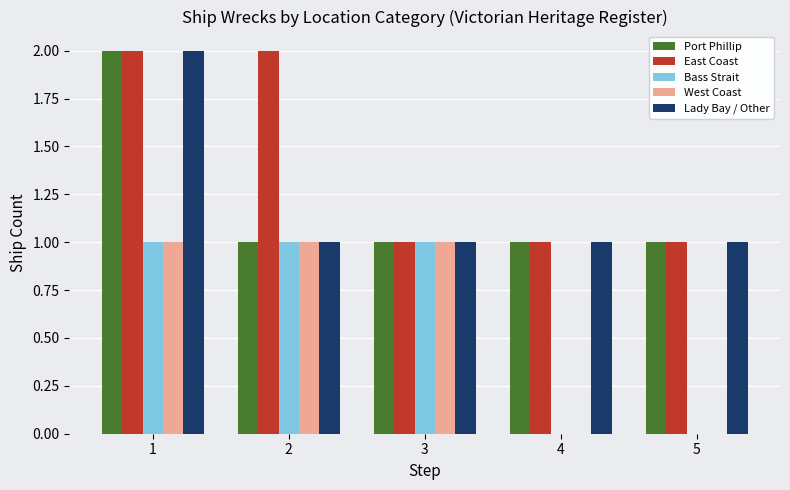

The East Coast series shows 2 at 2. True or false?

True